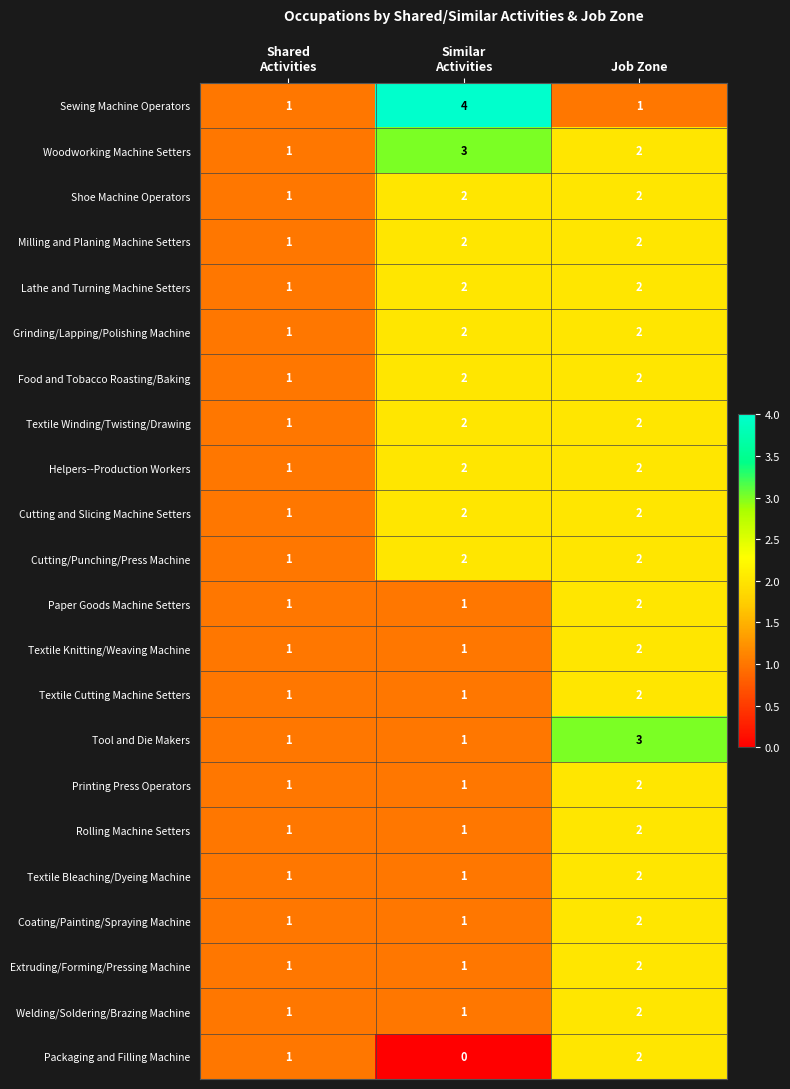

Count the Extruding/Forming/Pressing Machine values in the range 1 to 2.

3